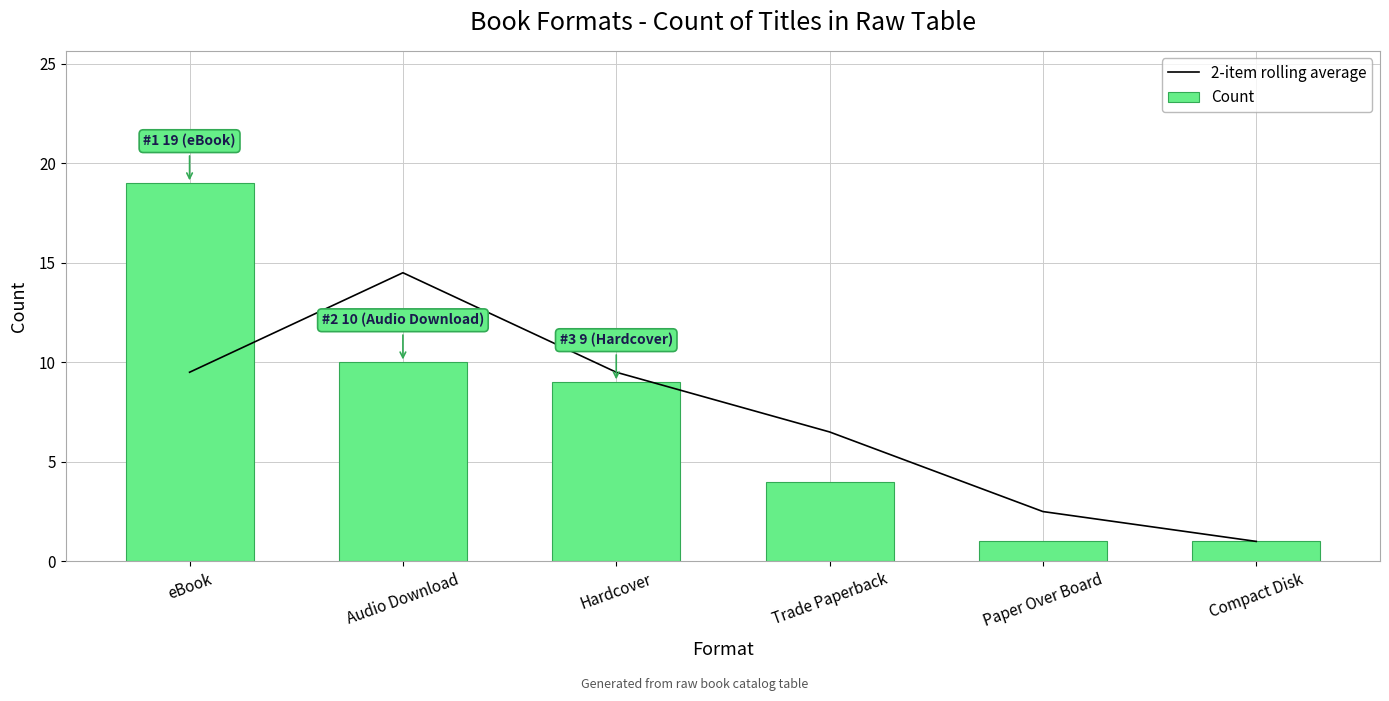

What is the difference between the 2-item rolling average values at eBook and Trade Paperback?

3.0